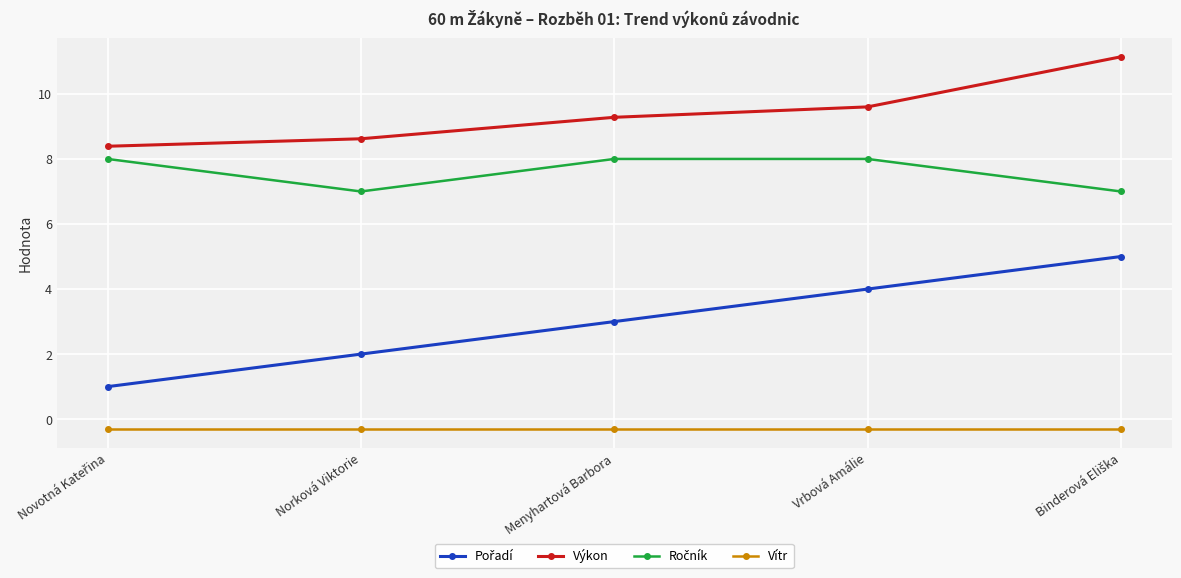

What is the maximum value shown in the chart?

11.1